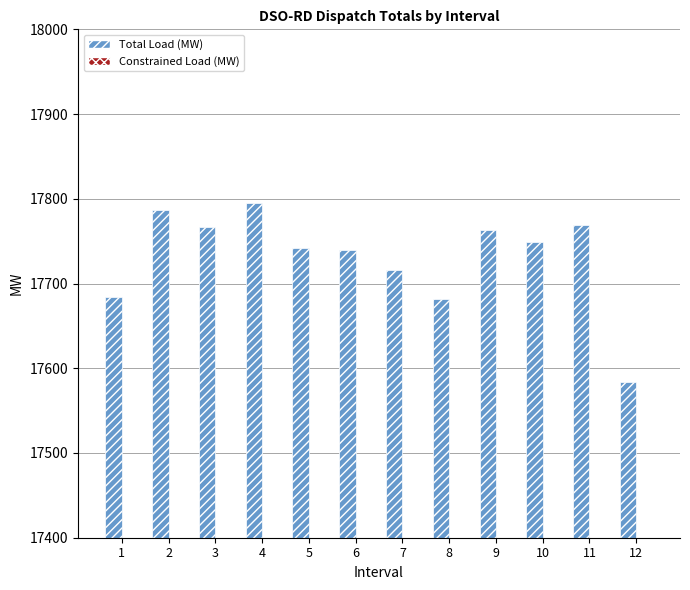

Reading left to right, transcribe all the data shown in this chart.

Total Load (MW): 1=17684.6	2=17786.2	3=17767.2	4=17795.5	5=17741.9	6=17739.2	7=17715.5	8=17681.8	9=17762.8	10=17748.6	11=17769.6	12=17583.6
Constrained Load (MW): 1=299.6	2=299.6	3=299.6	4=299.6	5=299.6	6=299.6	7=299.6	8=343.4	9=299.6	10=299.6	11=299.6	12=297.4